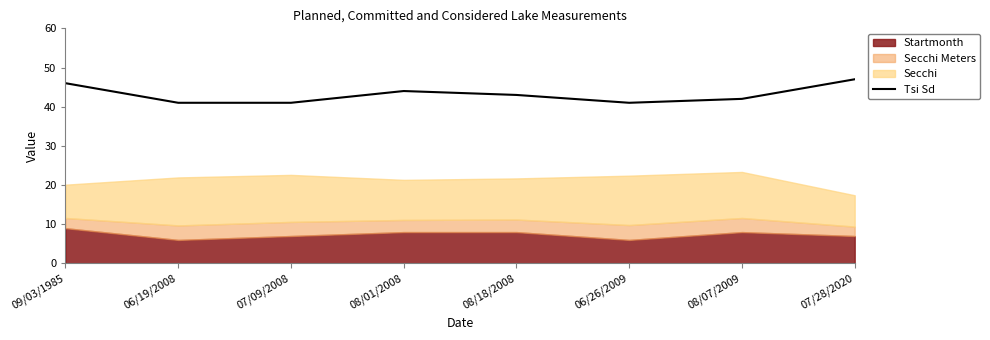

The Tsi Sd series shows 10 at 06/19/2008. True or false?

False